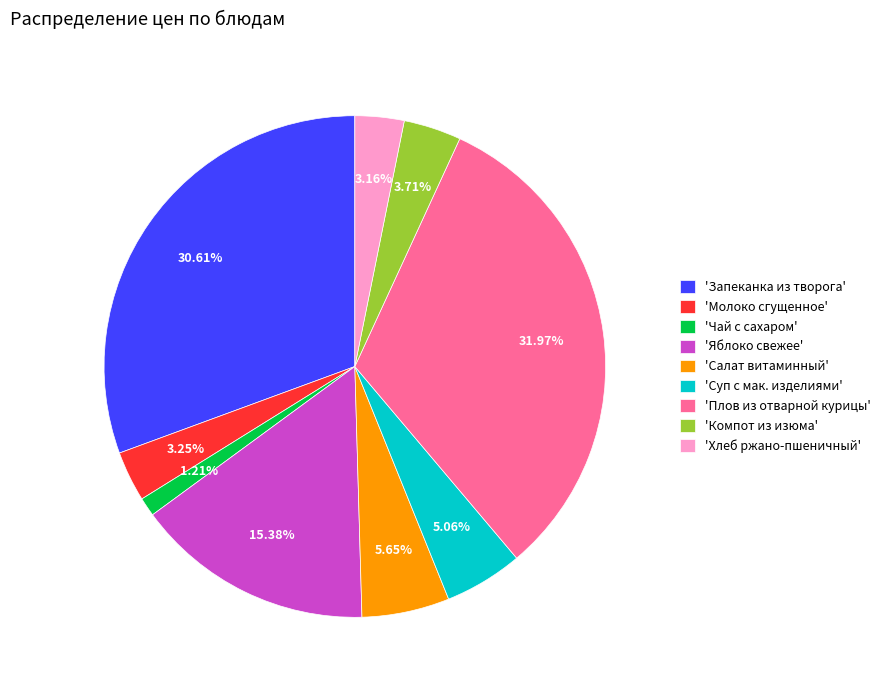

Which category has the smallest portion of the pie?

'Чай с сахаром'